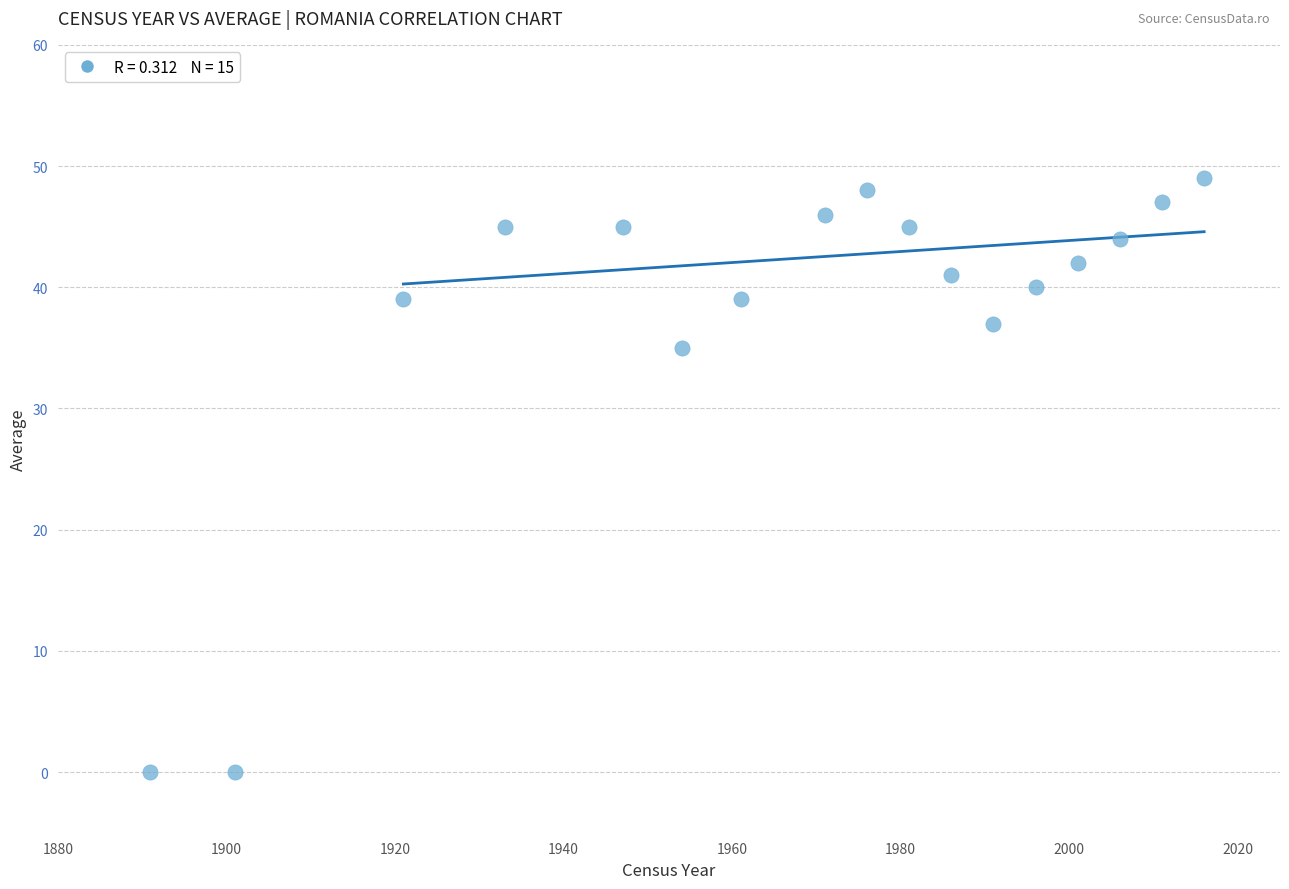

What is the range of X values (max minus min)?

125